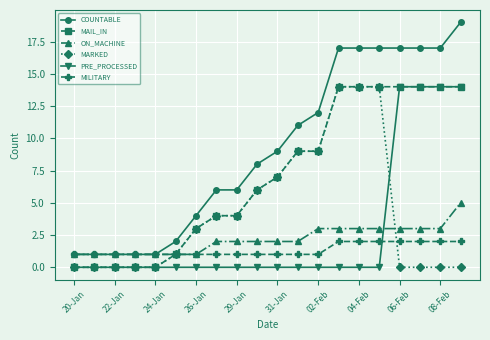

Which series has the largest range (max minus min)?

COUNTABLE